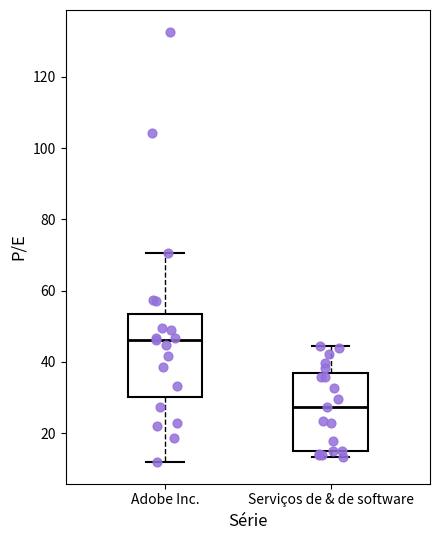

Where is the upper edge of the box for Adobe Inc. on the y-axis? The values are not printed on the chart, so give them approximately, as read against the axis.

54